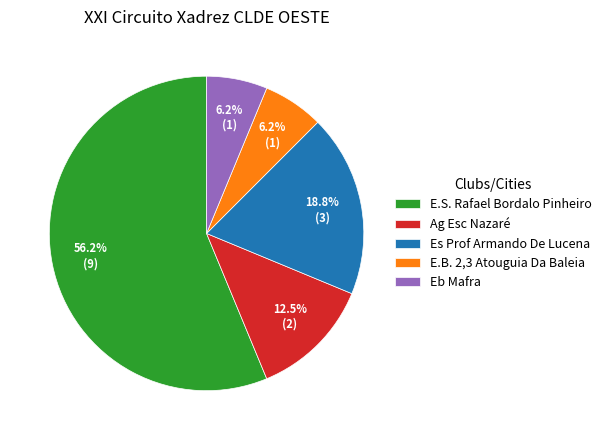

Do Es Prof Armando De Lucena and E.B. 2,3 Atouguia Da Baleia together represent more than half of the pie?

No